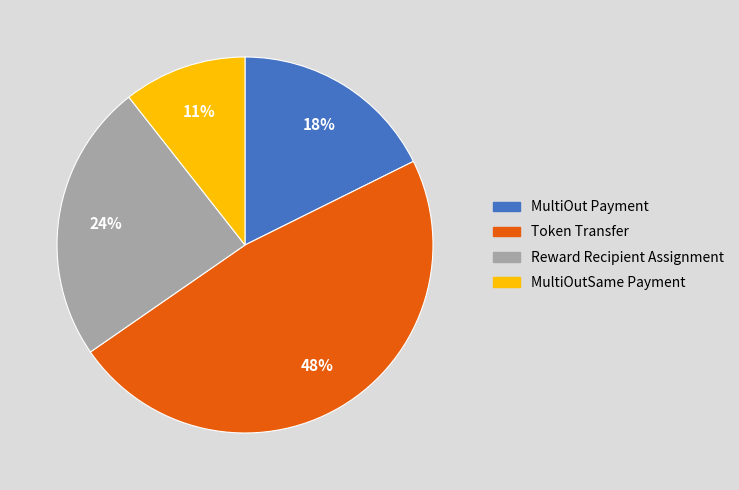

Which category has the smallest portion of the pie?

MultiOutSame Payment